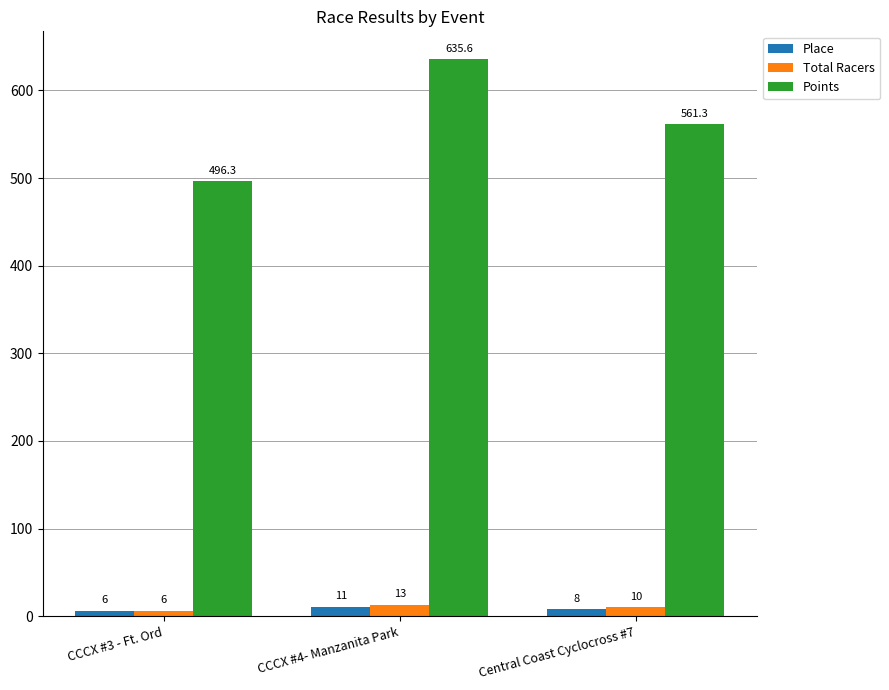

How many series are shown in this chart?

3